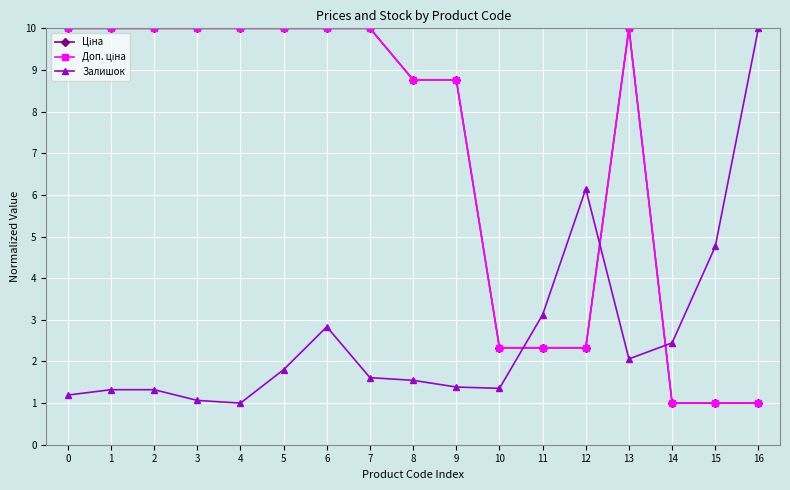

Reading right to left, list all the values displayed in this chart.

Ціна: 1.0	1.0	1.0	10.0	2.3	2.3	2.3	8.8	8.8	10.0	10.0	10.0	10.0	10.0	10.0	10.0	10.0
Доп. ціна: 1.0	1.0	1.0	10.0	2.3	2.3	2.3	8.8	8.8	10.0	10.0	10.0	10.0	10.0	10.0	10.0	10.0
Залишок: 10.0	4.8	2.4	2.1	6.1	3.1	1.4	1.4	1.5	1.6	2.8	1.8	1.0	1.1	1.3	1.3	1.2